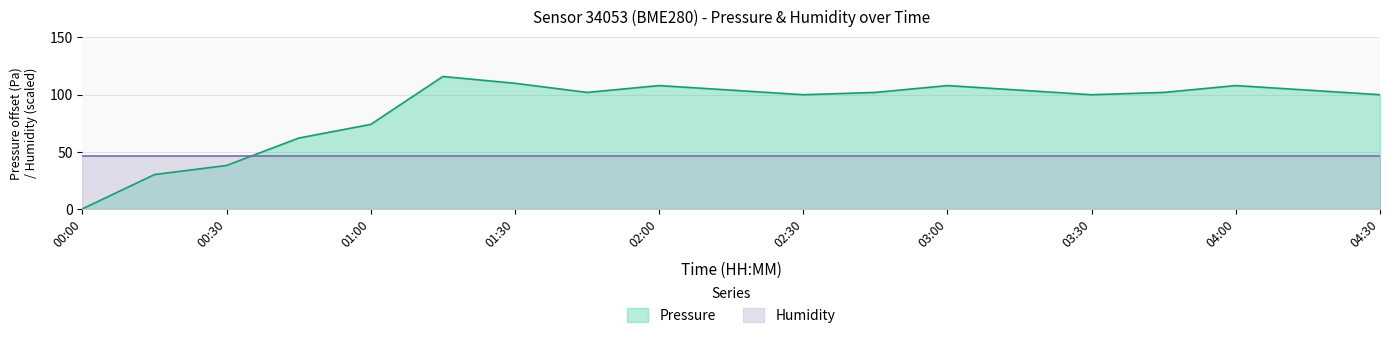

How many data points are above 101?

11